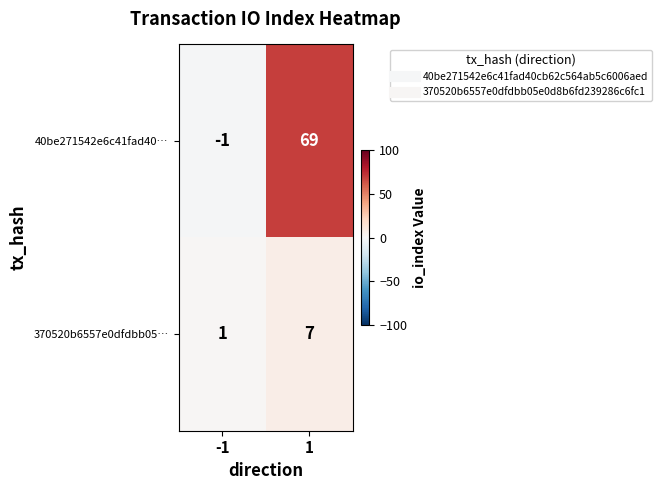

What is the difference between the maximum and minimum values in the 370520b6557e0dfdbb05… series?

6